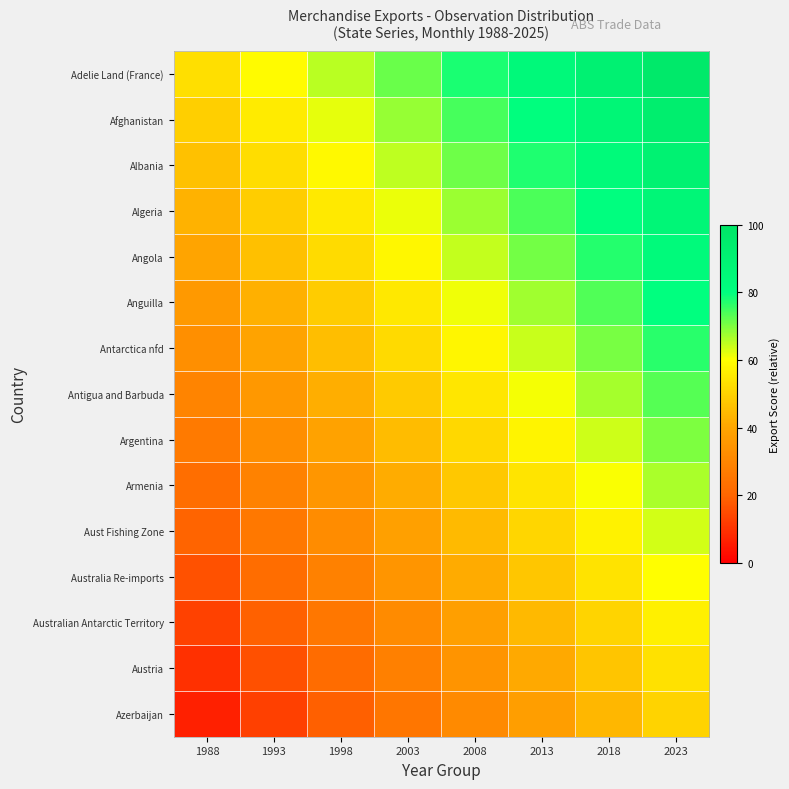

What is the total value across all series at 2003?

725.0